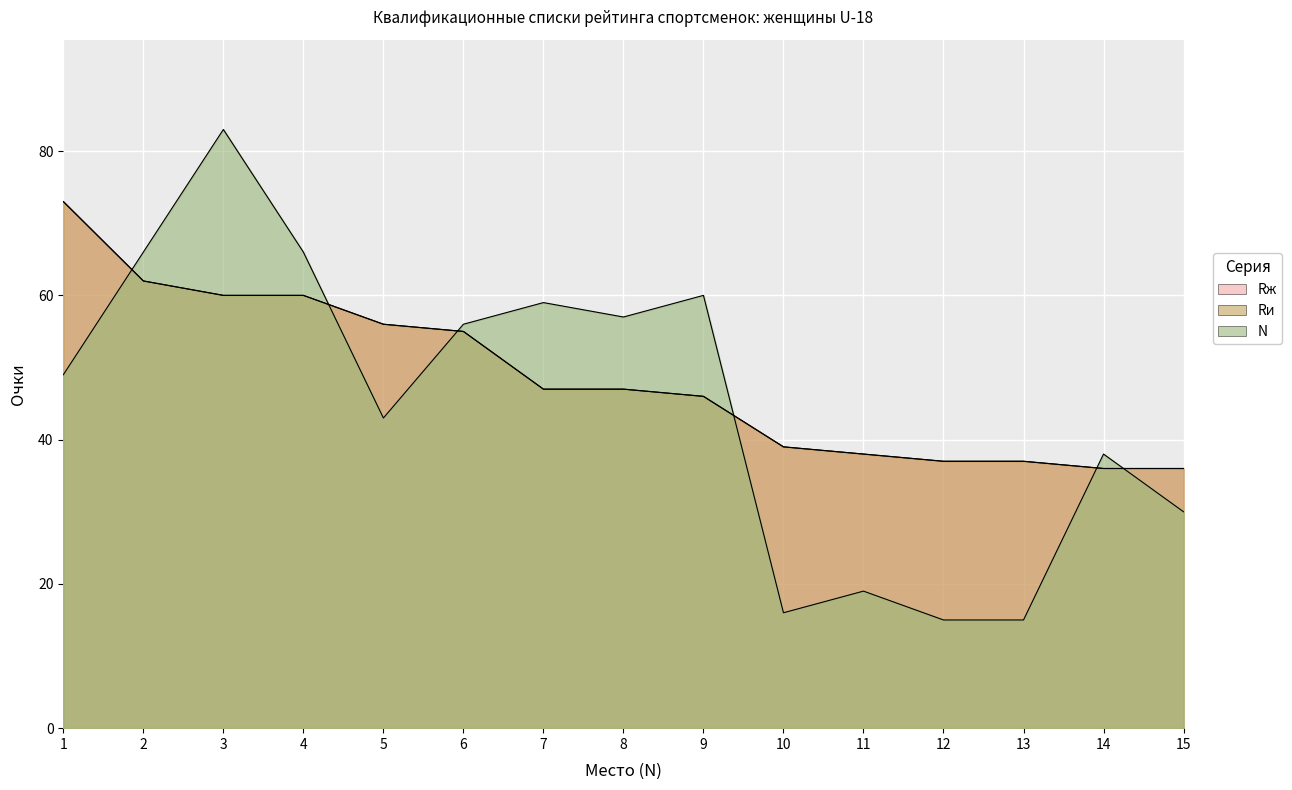

Rank the series at 7 from highest to lowest value.

N, Rж, Rи